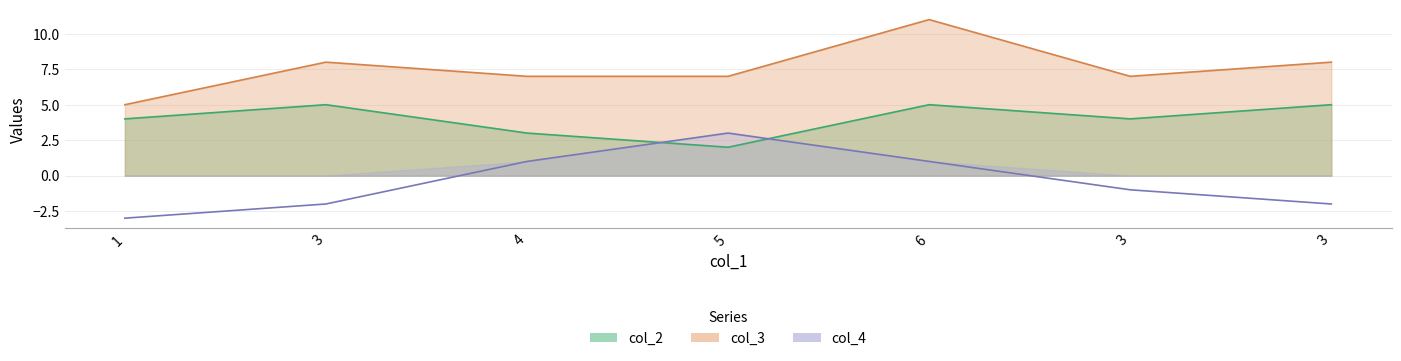

How many data points in col_3 are above 7?

3